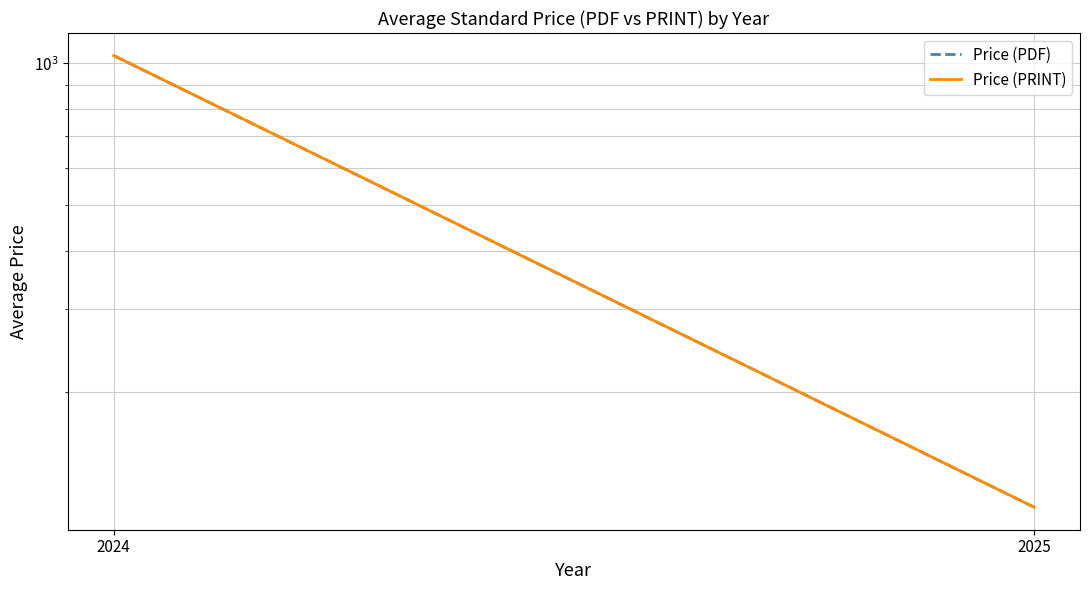

The Price (PDF) series shows 189.6 at 2025. True or false?

False